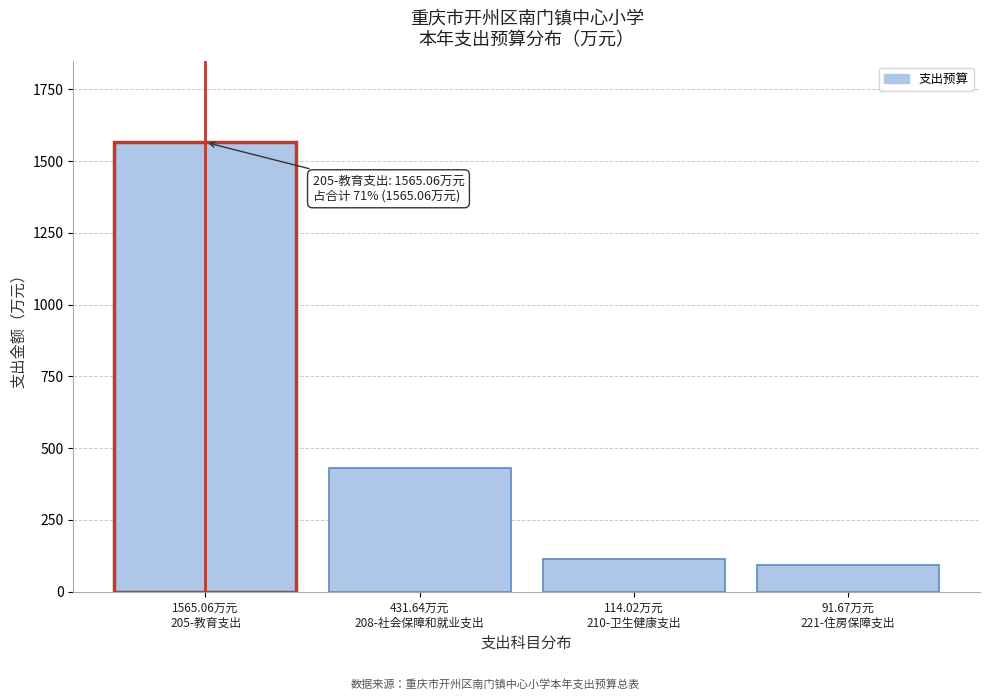

Reading left to right, list all the values displayed in this chart.

1565.1	431.6	114.0	91.7